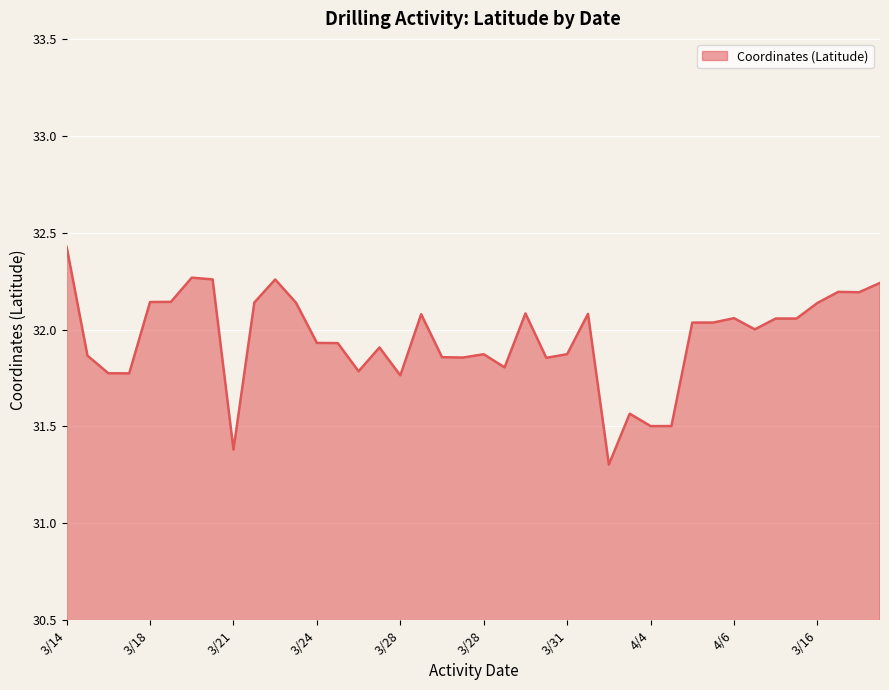

What is the difference between the maximum and minimum values?

1.1